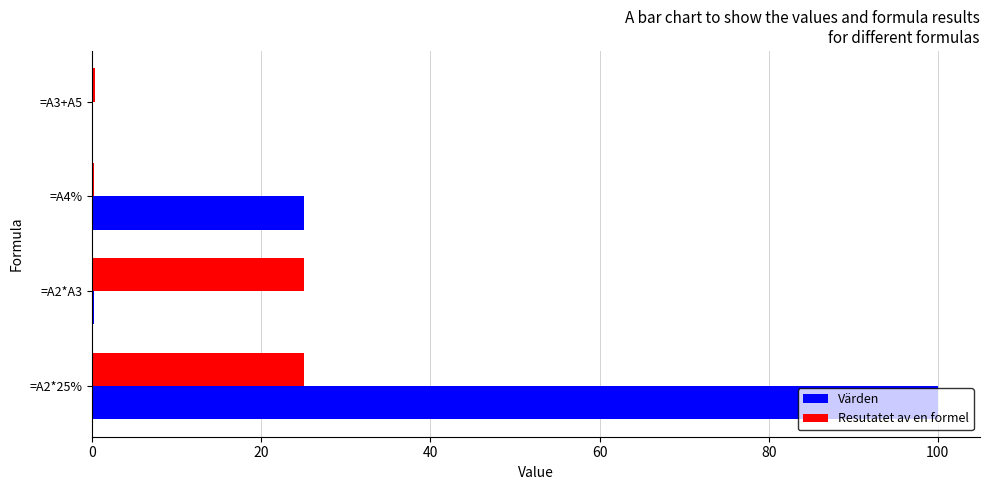

What is the sum of all Resutatet av en formel values?

50.5